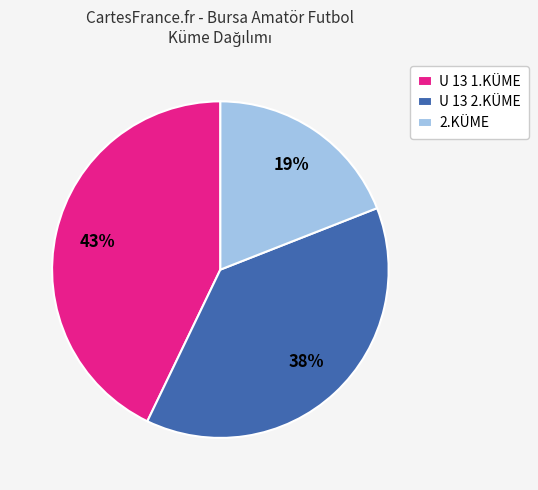

To the nearest percent, what portion does U 13 2.KÜME represent?

38%